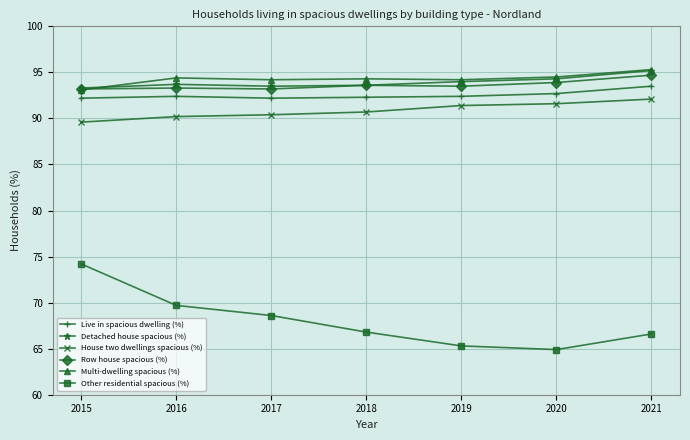

What is the value of the House two dwellings spacious (%) point at the 2nd from the left?

90.2